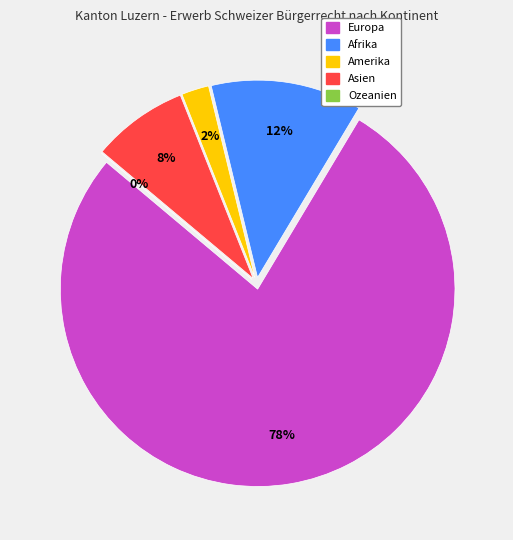

What is the ratio of the value at Europa to the value at Asien?

9.9